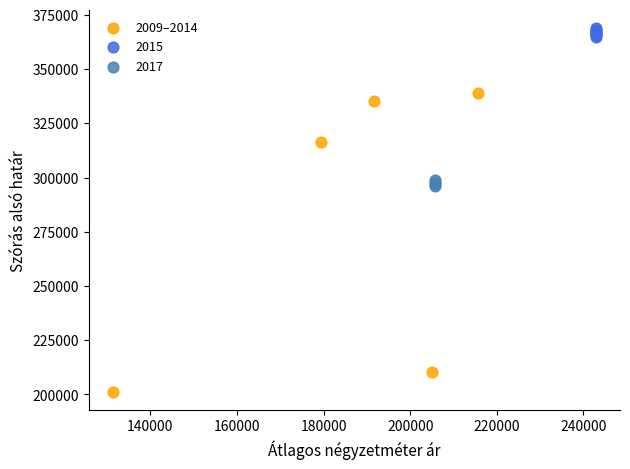

Which series has the largest Y range (max minus min)?

2009–2014